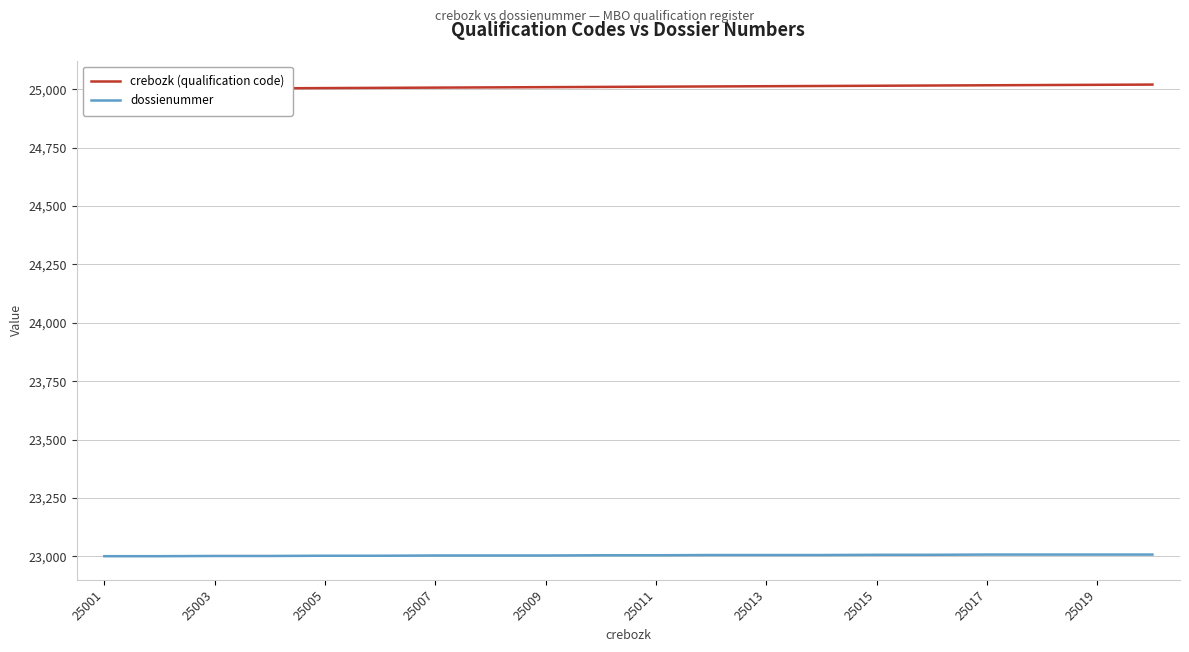

The dossienummer series shows 7542 at 25001. True or false?

False